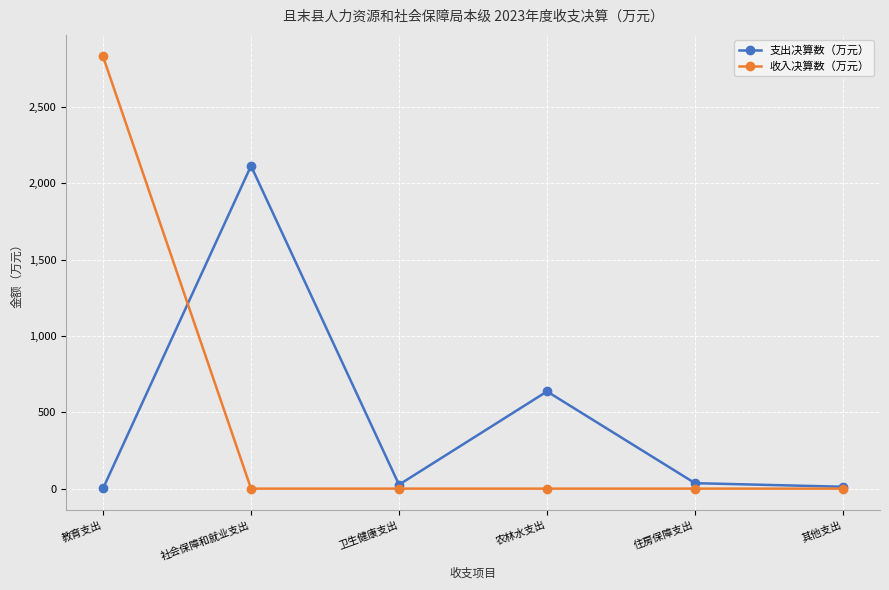

At which category does 支出决算数（万元） reach its first local peak?

社会保障和就业支出